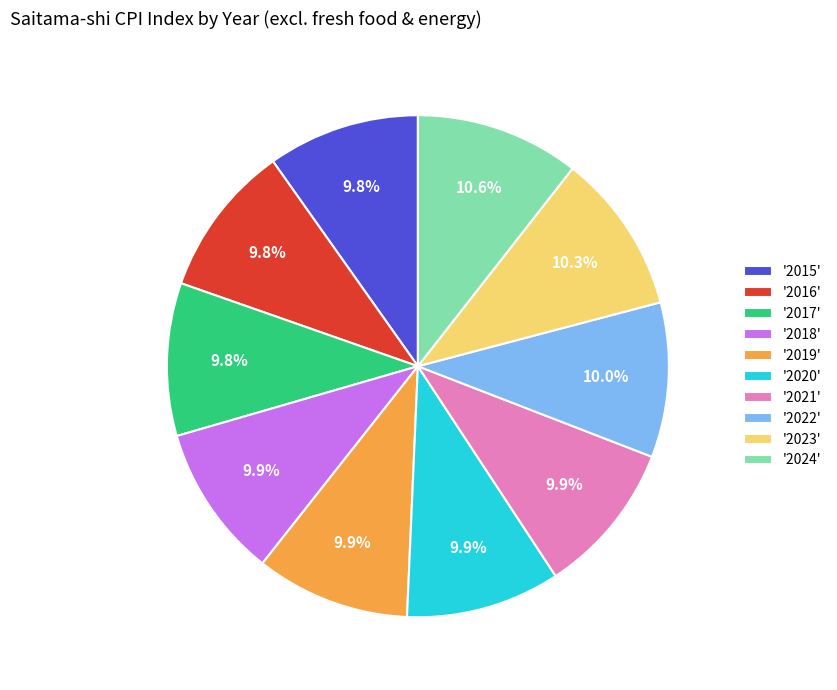

Do '2018' and '2022' together represent more than half of the pie?

No